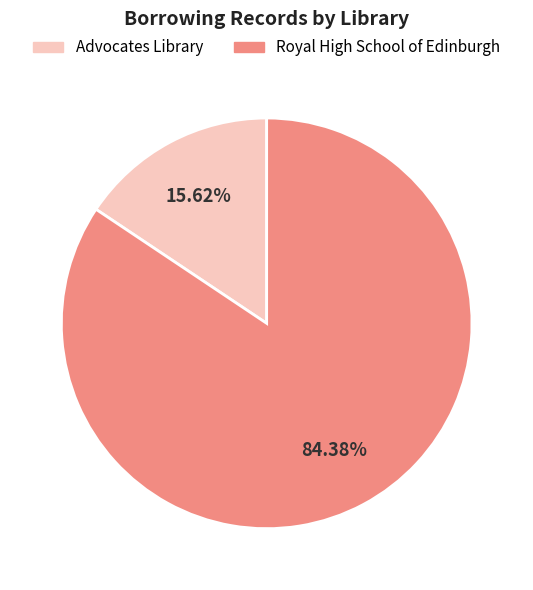

Is there any slice that represents more than half of the pie?

Yes